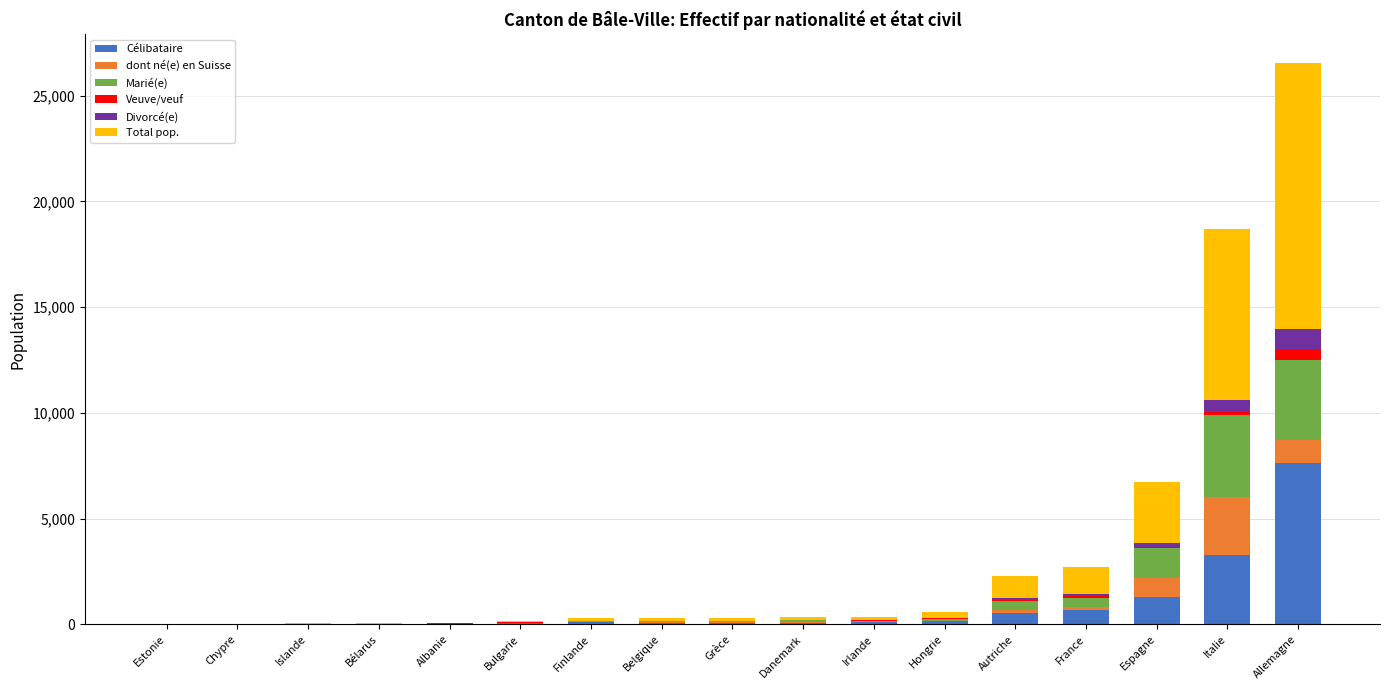

What is the highest value of the Célibataire series?

7633